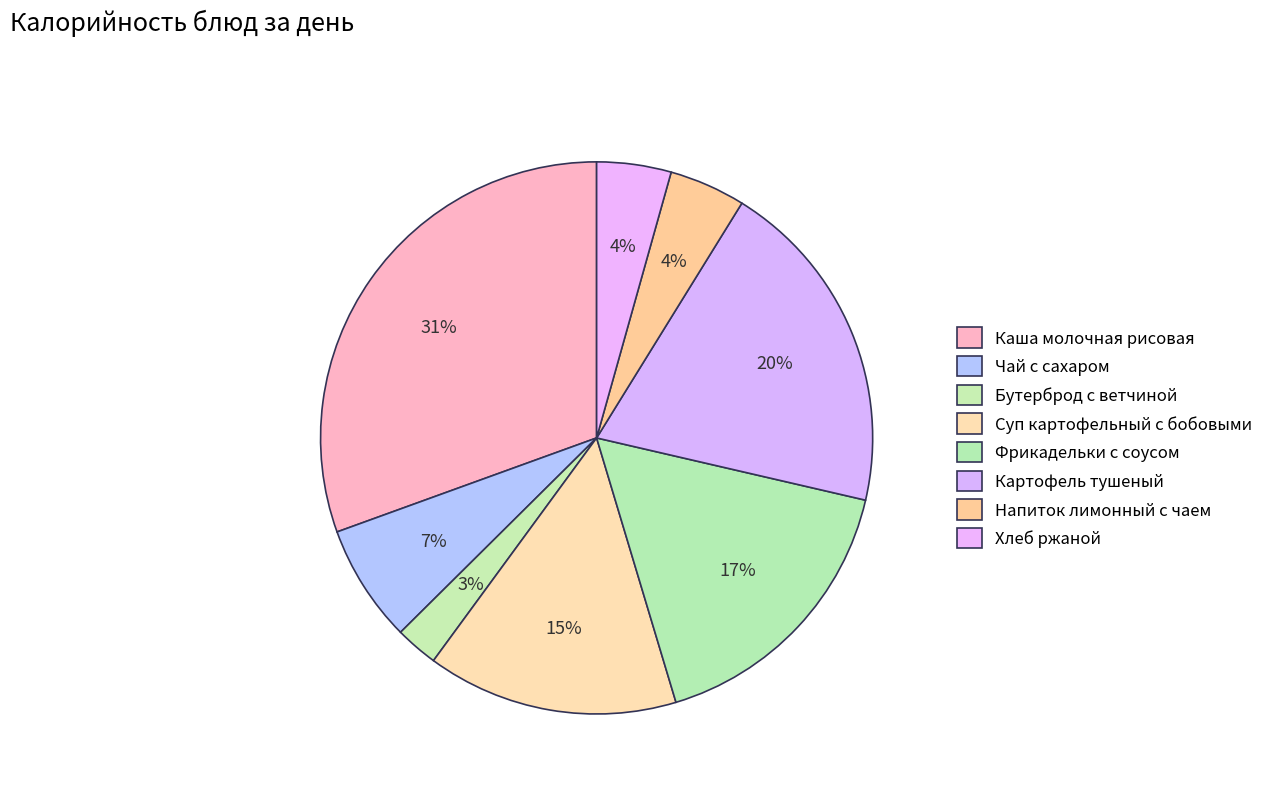

Count the number of slices in the pie.

8